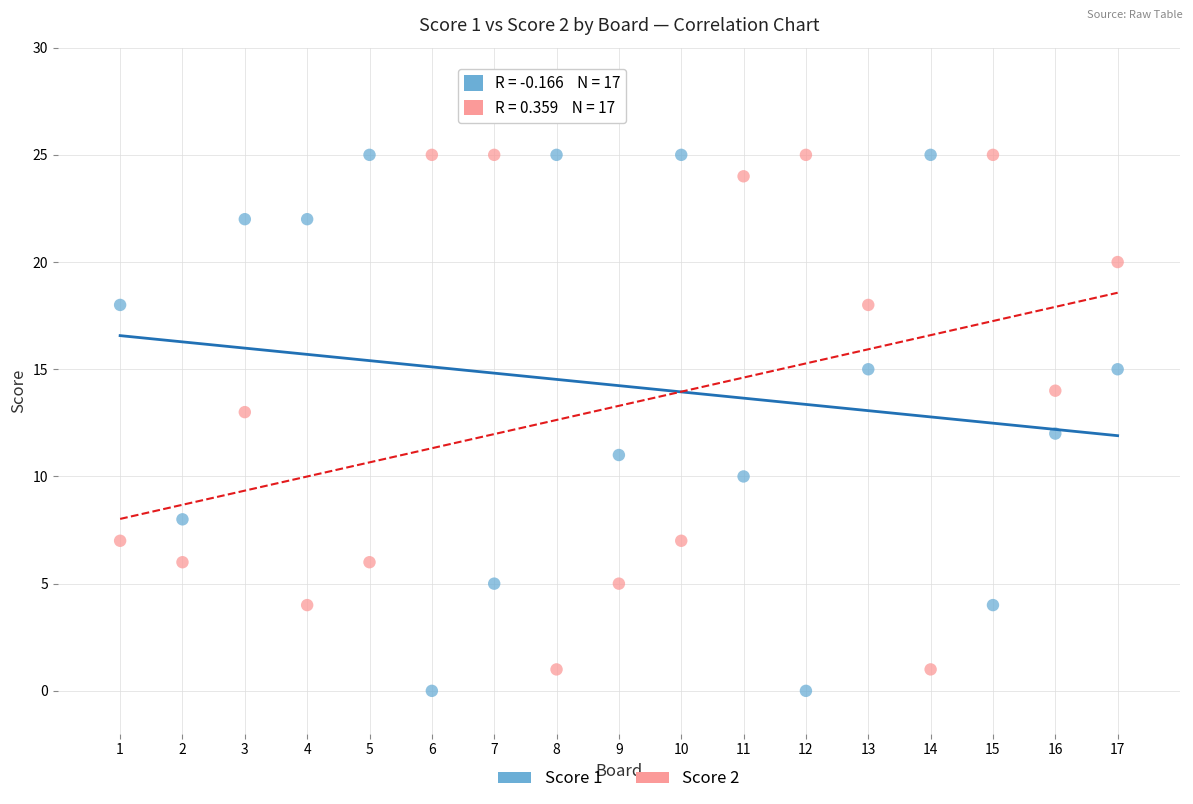

What is the X range (max minus min) for the scatter plot?

16